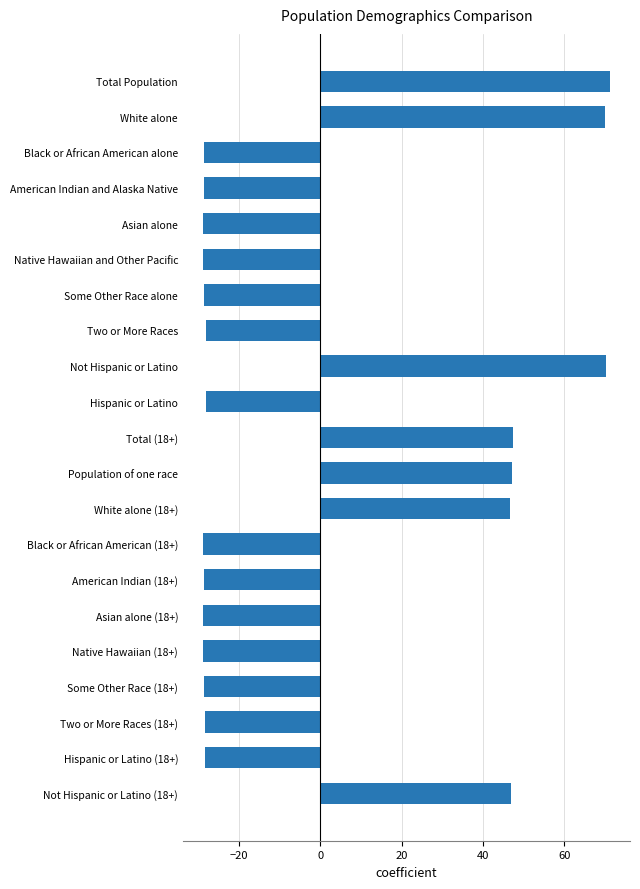

Read the value at Some Other Race alone.

-28.7